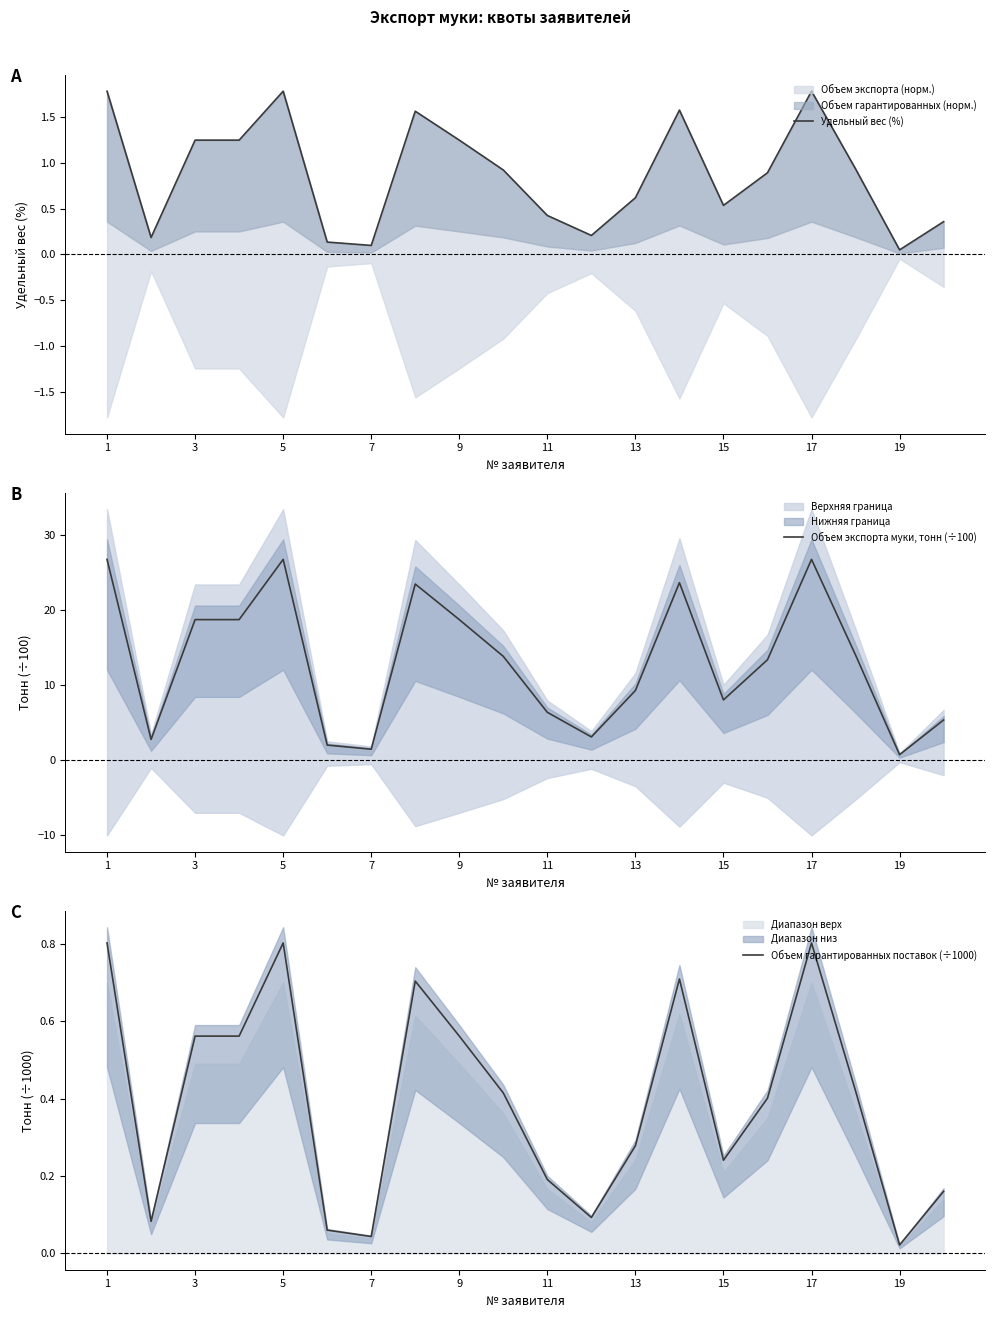

What is the difference between the second highest and minimum values in the Объем гарантированных поставок (÷1000) series?

0.8